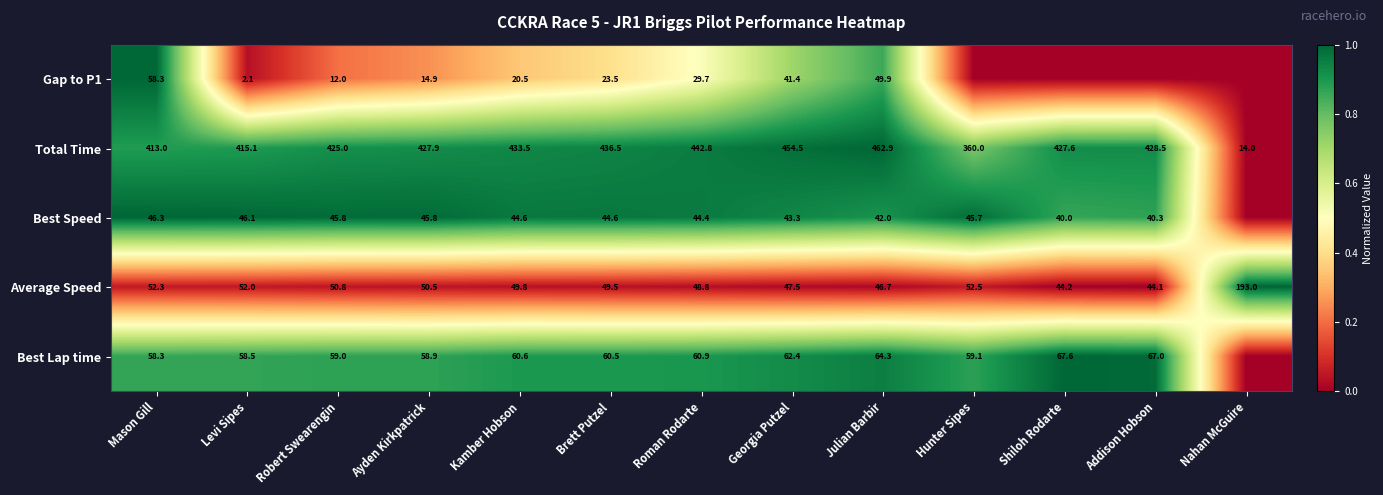

What is the approximate value of Total Time at Roman Rodarte?

442.8